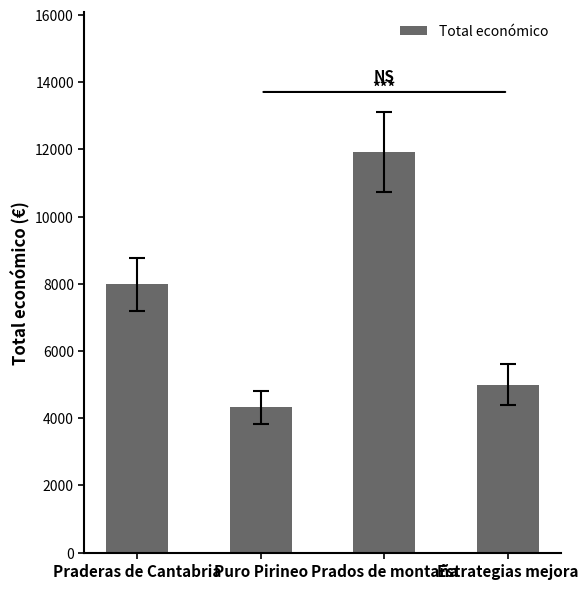

What is the minimum value shown in the chart?

4320